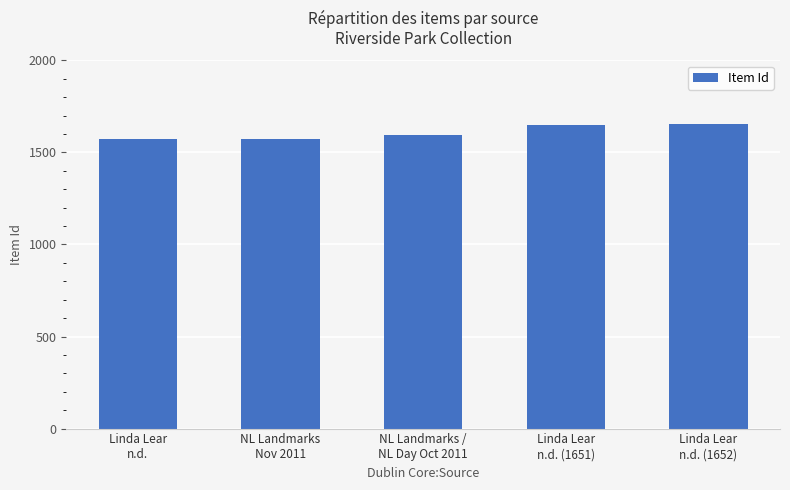

What is the sum of all values?

8047